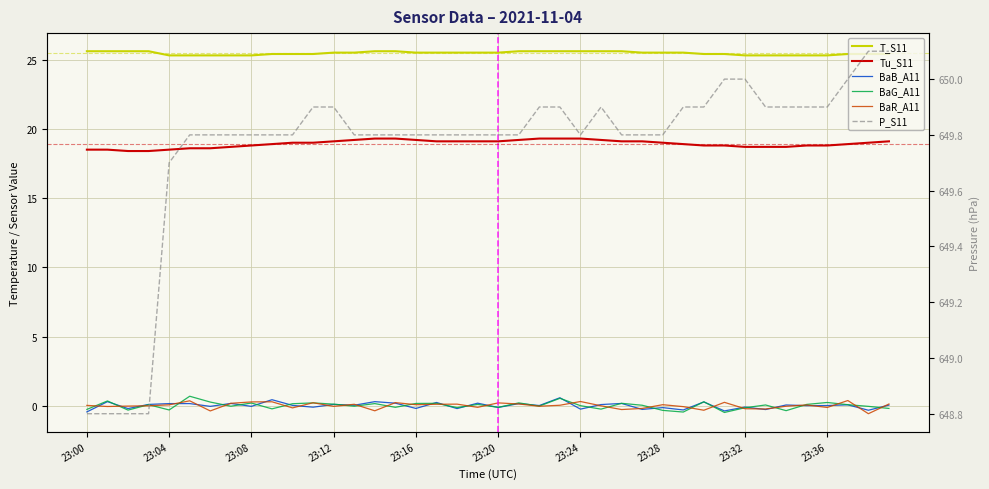

How many values in the P_S11 series are below 649?

4